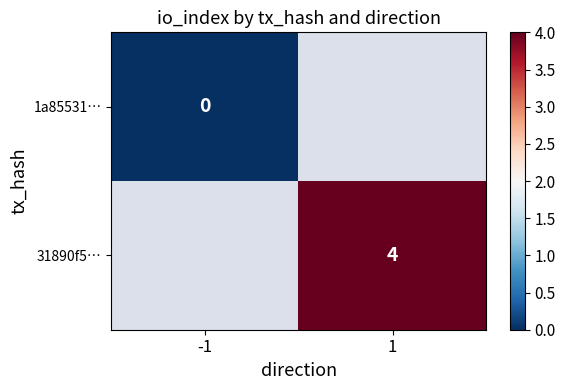

True or false: 31890f5… has a value of 4 at 1.

True